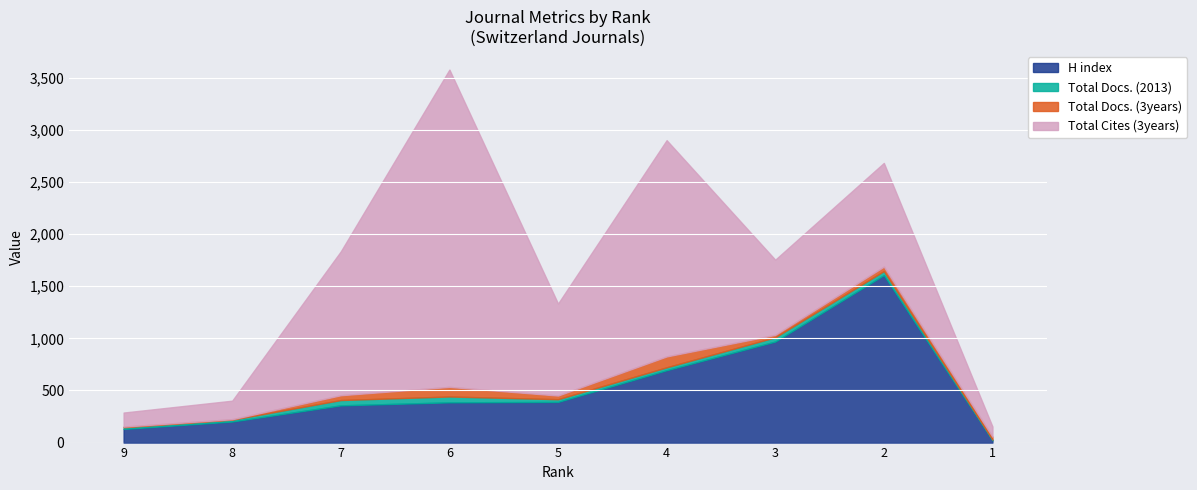

Between 5 and 3, which is larger?

3